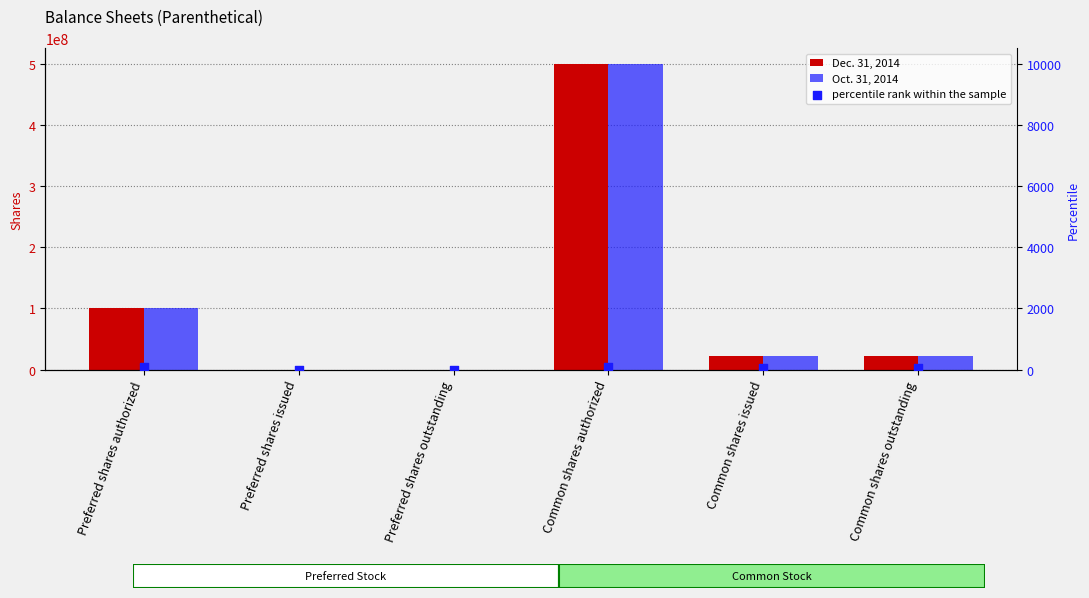

Which series has the largest Y range (max minus min)?

Dec. 31, 2014